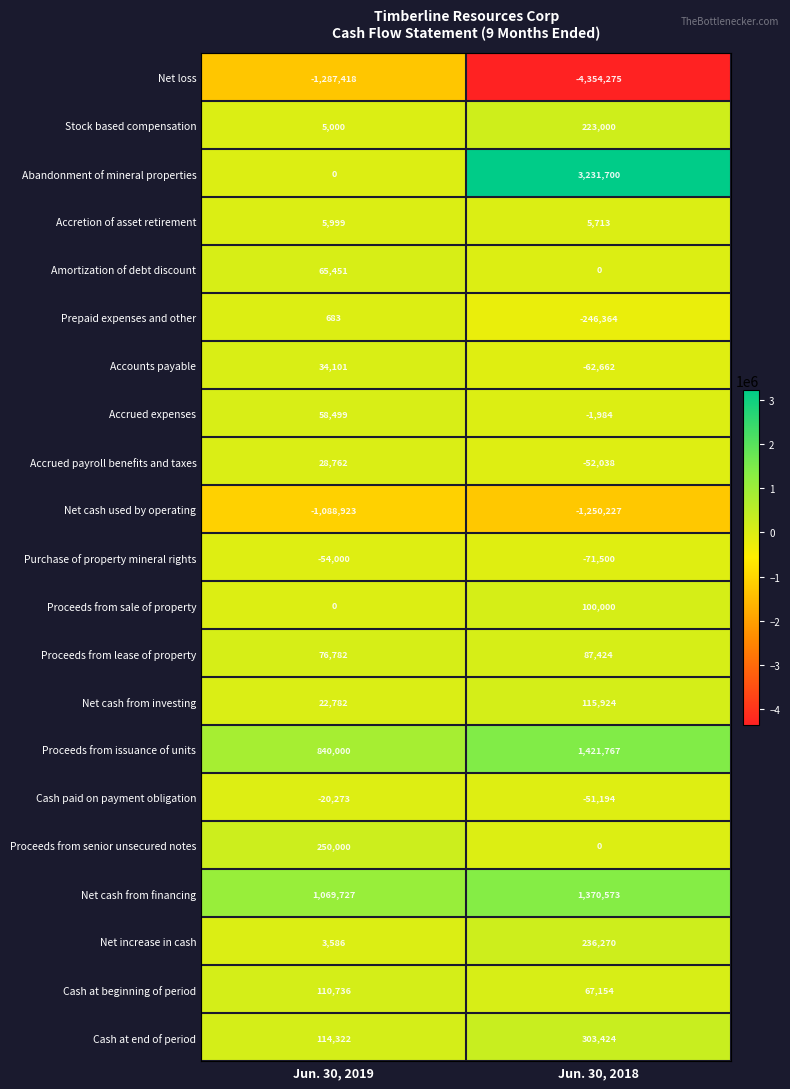

Is the value of Stock based compensation at Jun. 30, 2018 greater than the value of Net cash from investing at Jun. 30, 2018?

Yes